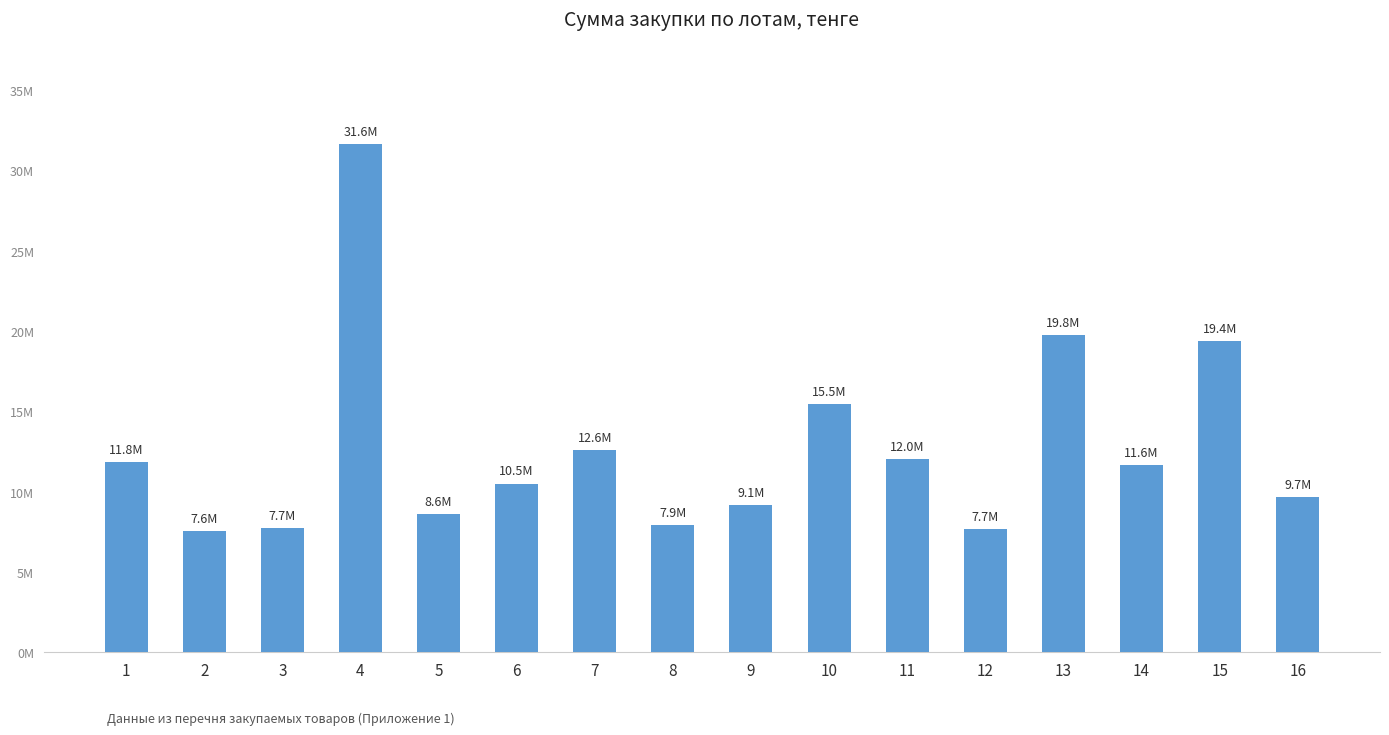

What is the change in value from 8 to 11?

+4105200